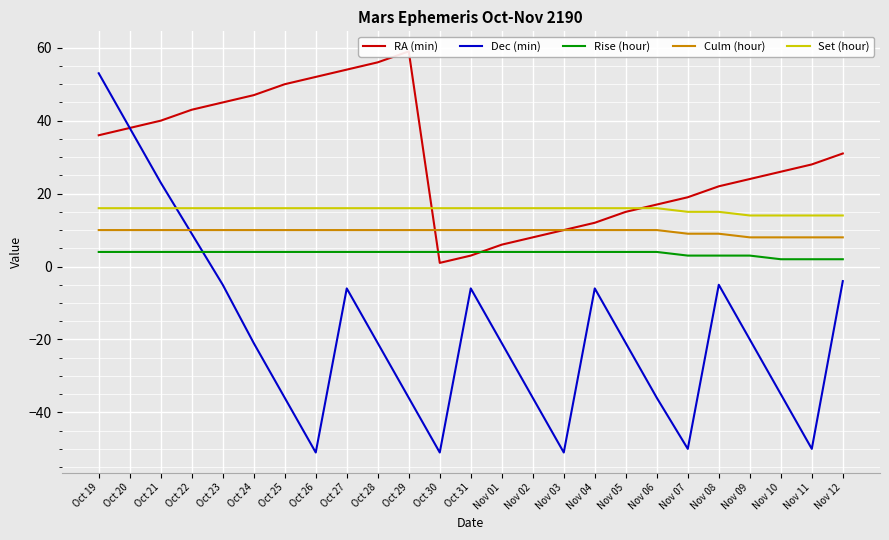

Rank the series at Nov 03 from lowest to highest value.

Dec (min), Rise (hour), RA (min), Culm (hour), Set (hour)